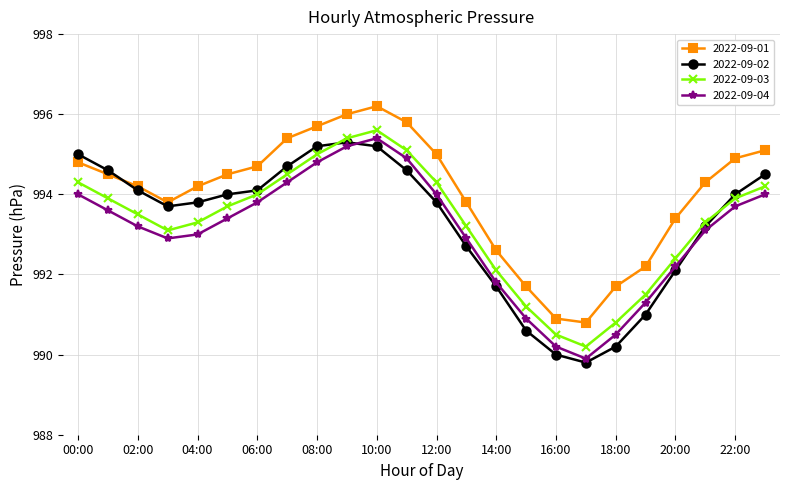

What is the maximum value for 2022-09-01?

996.2